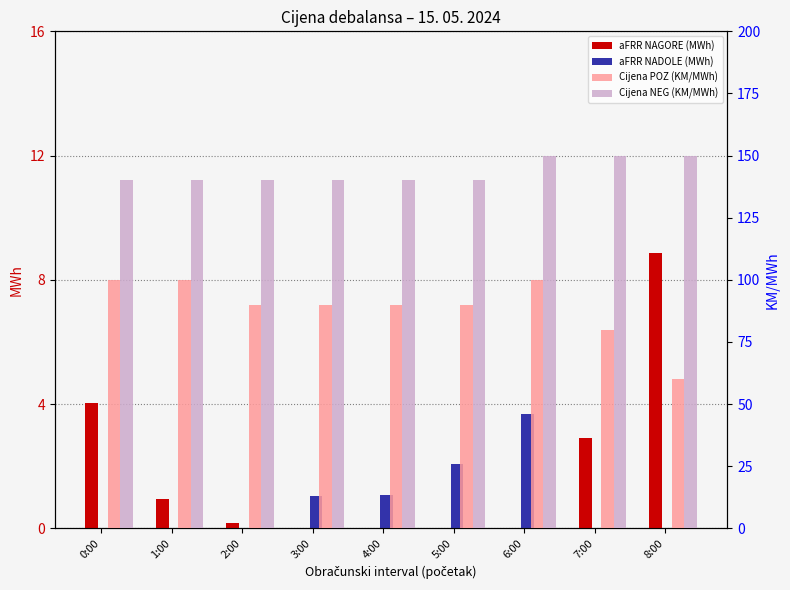

What is the value of the aFRR NADOLE (MWh) bar at the 6th from the left?

2.1